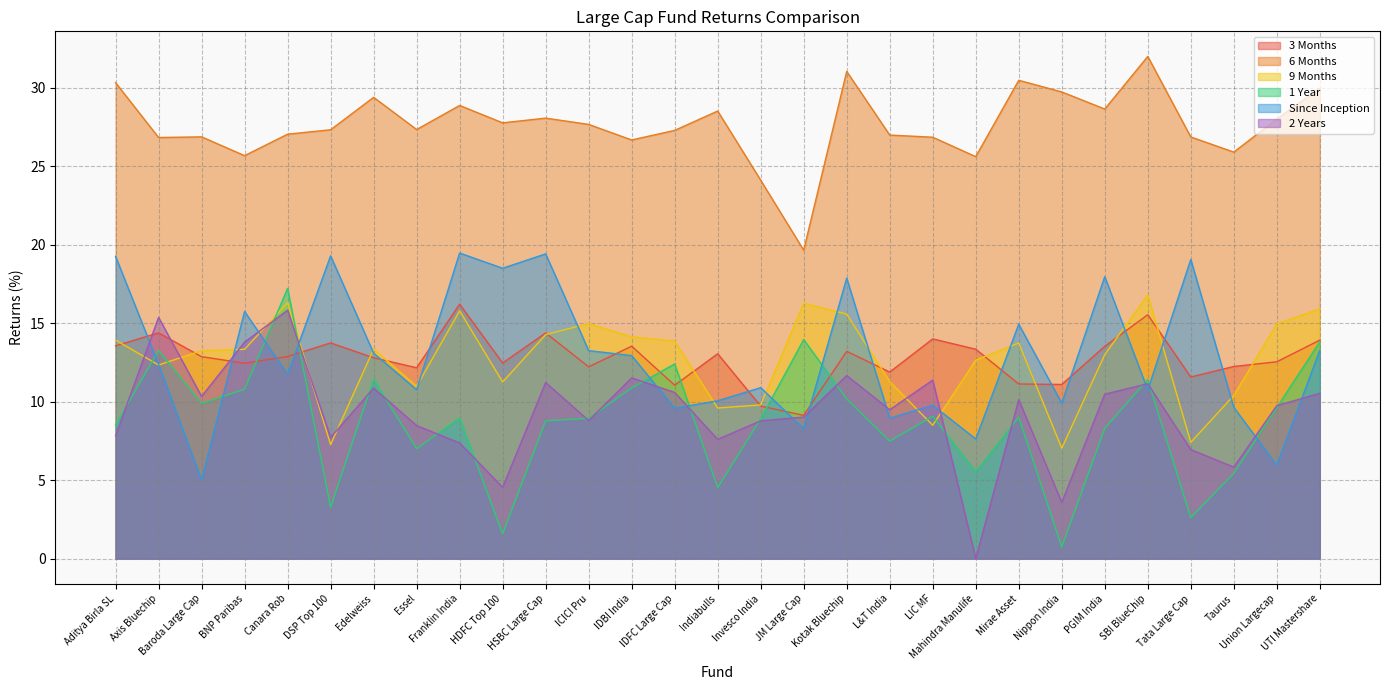

Where is Since Inception nearest to the value 12?

Canara Rob